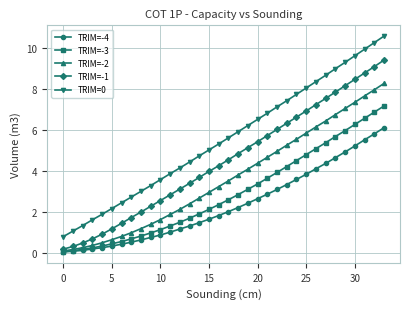

Which series has the widest spread of values?

TRIM=0